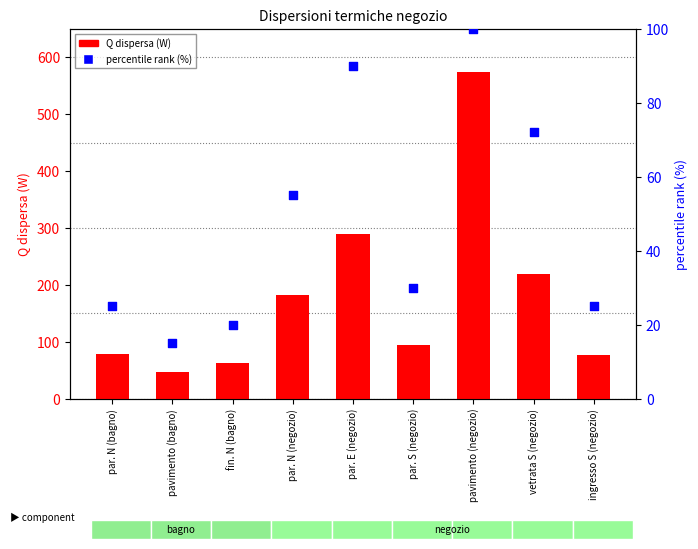

Which series has the largest total across all categories?

Q dispersa (W)